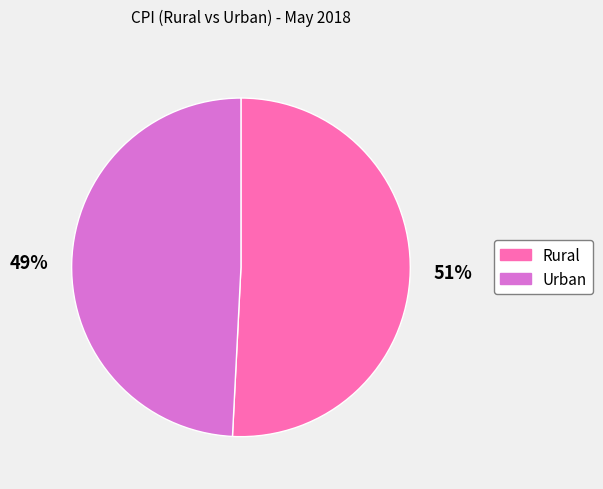

Count the number of slices in the pie.

2